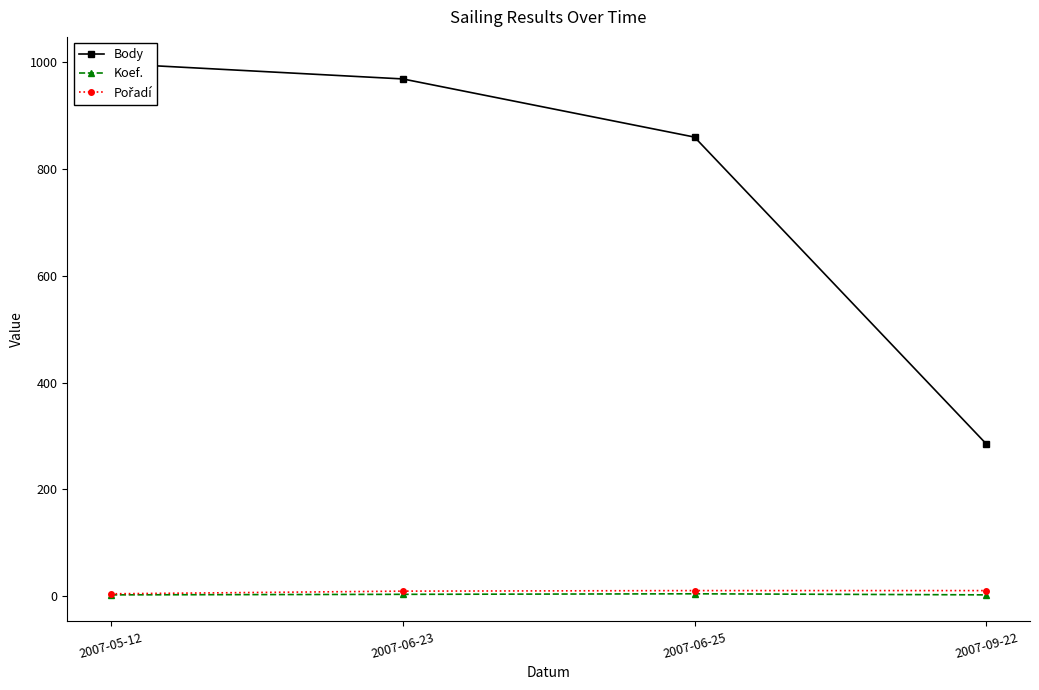

What is the total value across all series at 2007-09-22?

297